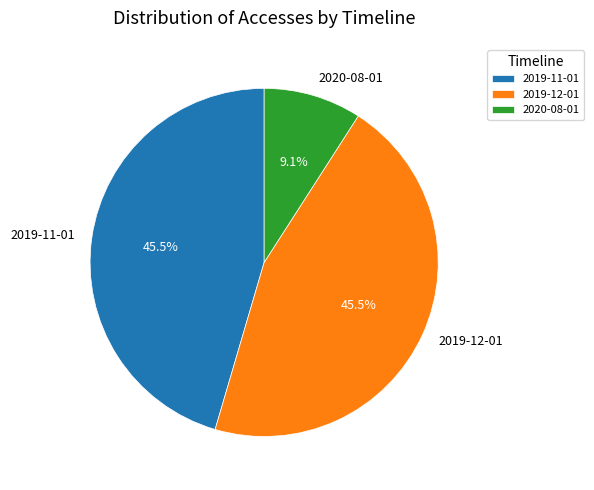

What is the smallest slice in the pie chart?

2020-08-01